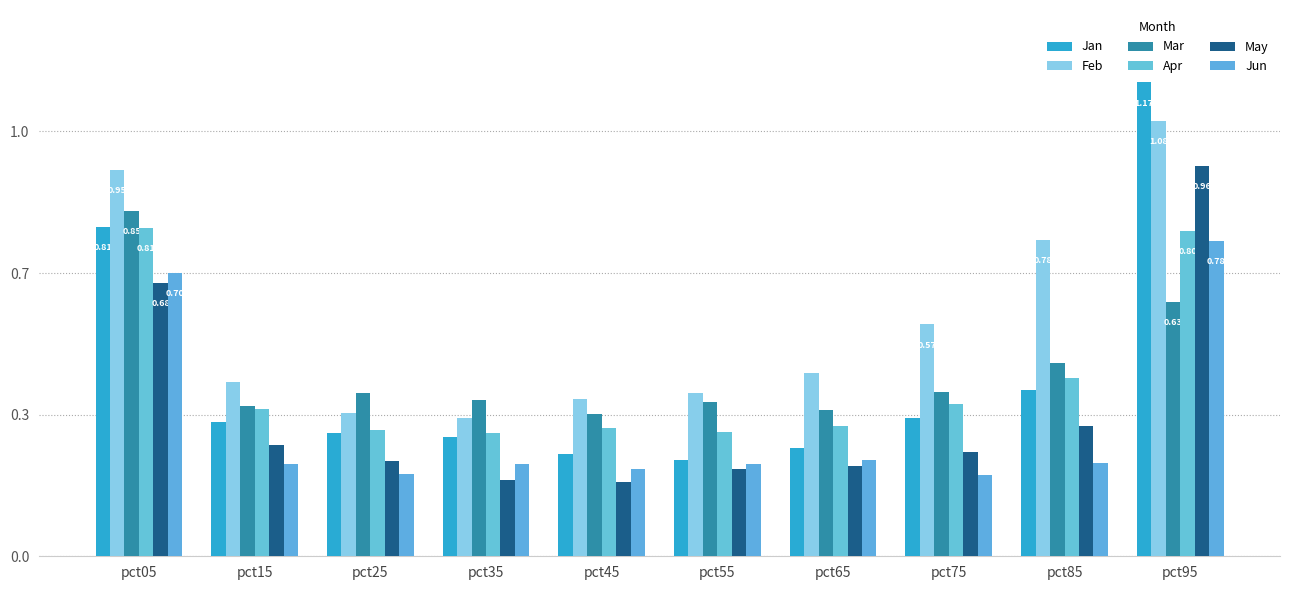

Which series has the largest total across all categories?

Feb